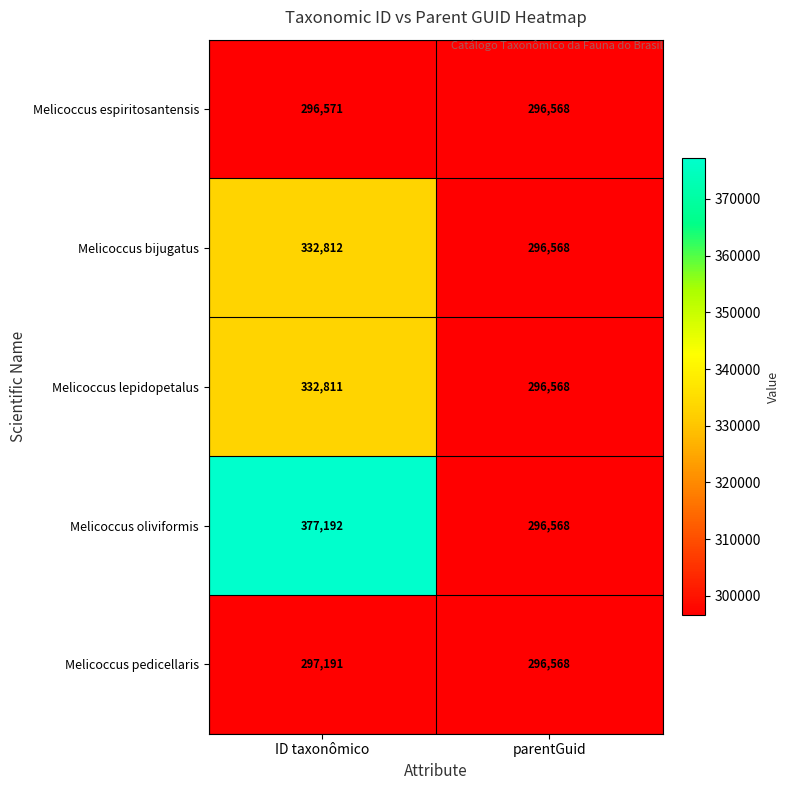

Reading right to left, what are all the values shown in this chart?

Melicoccus espiritosantensis: 296568	296571
Melicoccus bijugatus: 296568	332812
Melicoccus lepidopetalus: 296568	332811
Melicoccus oliviformis: 296568	377192
Melicoccus pedicellaris: 296568	297191